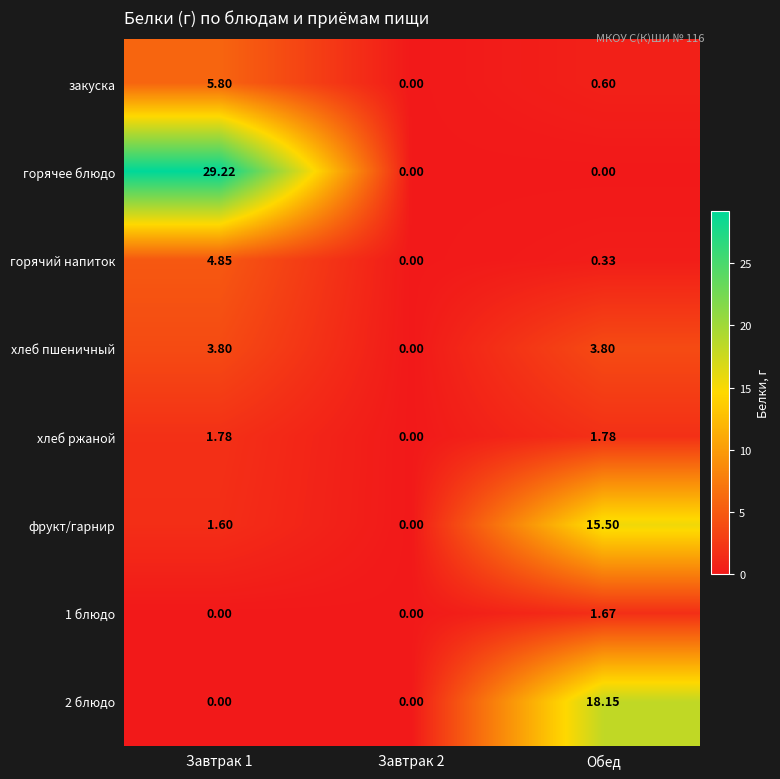

Where is горячий напиток nearest to the value 2?

Обед